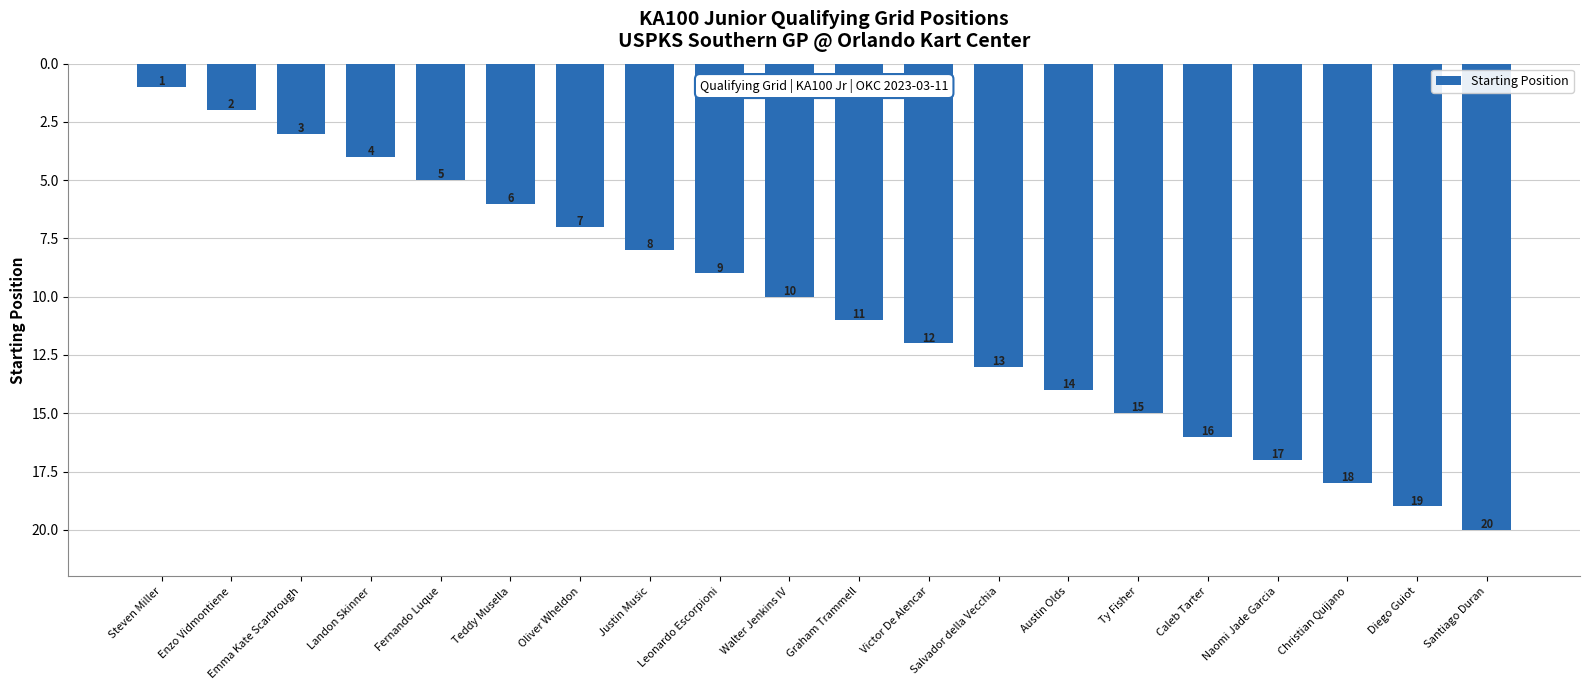

Between Christian Quijano and Landon Skinner, which is larger?

Christian Quijano